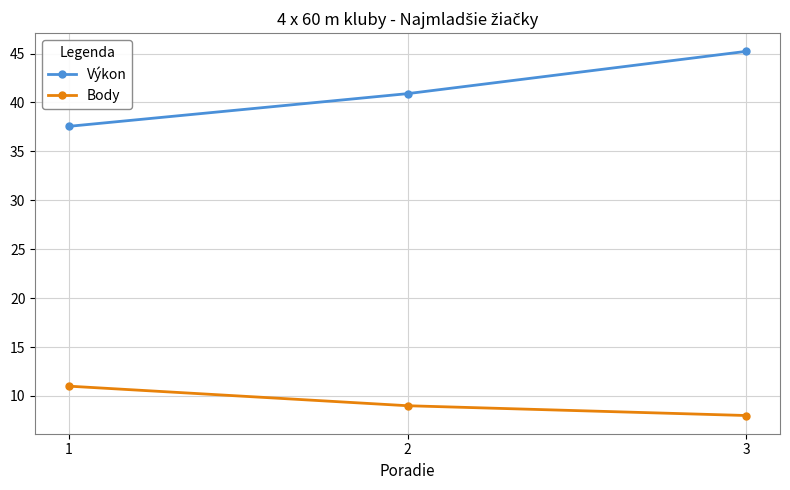

At how many categories does at least one series exceed 22?

3